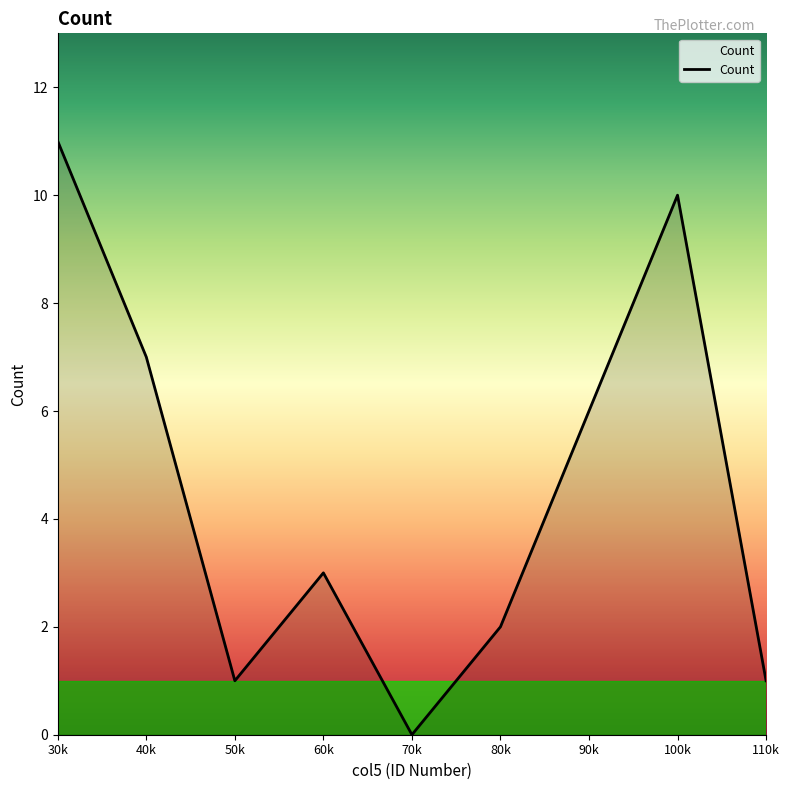

How many lines are shown in the chart?

1